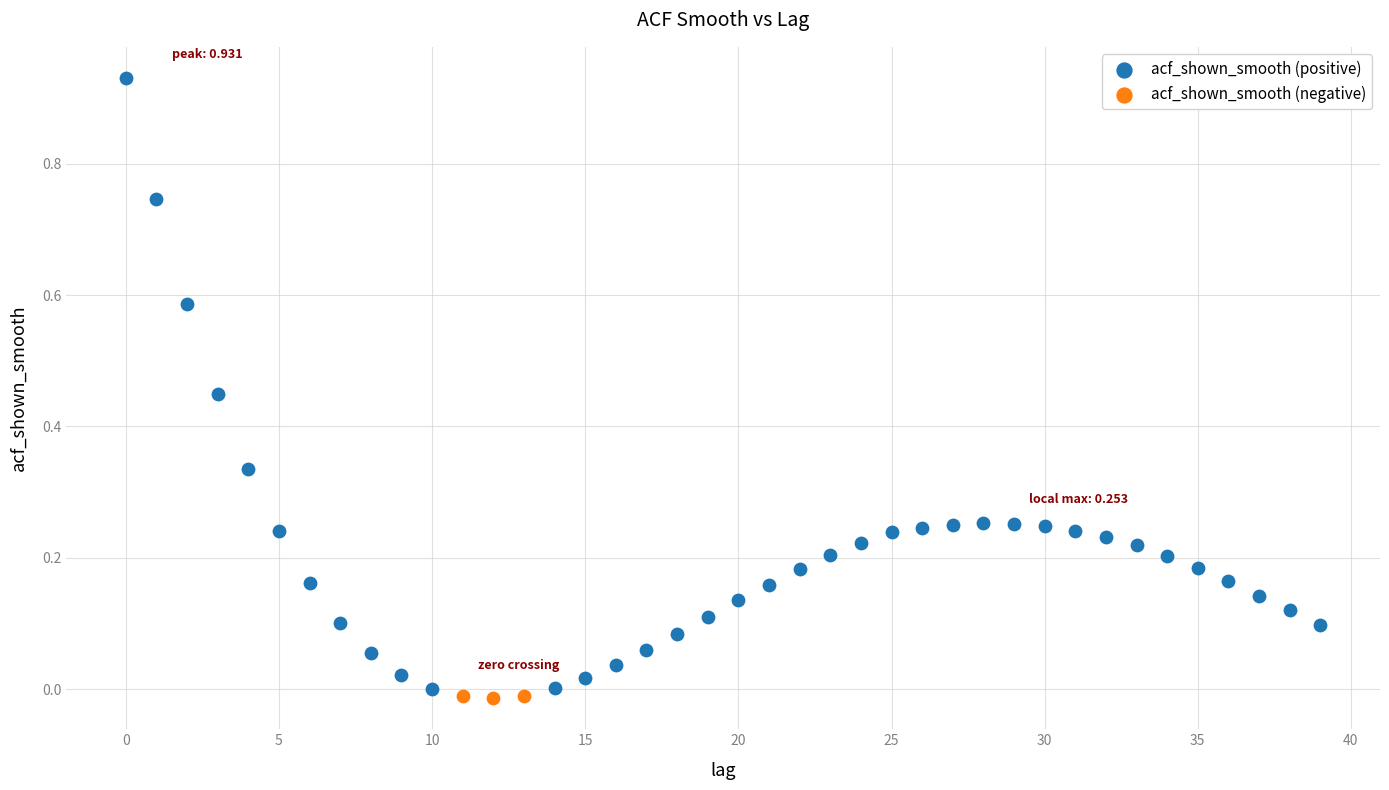

Which series has the largest Y range (max minus min)?

acf_shown_smooth (positive)